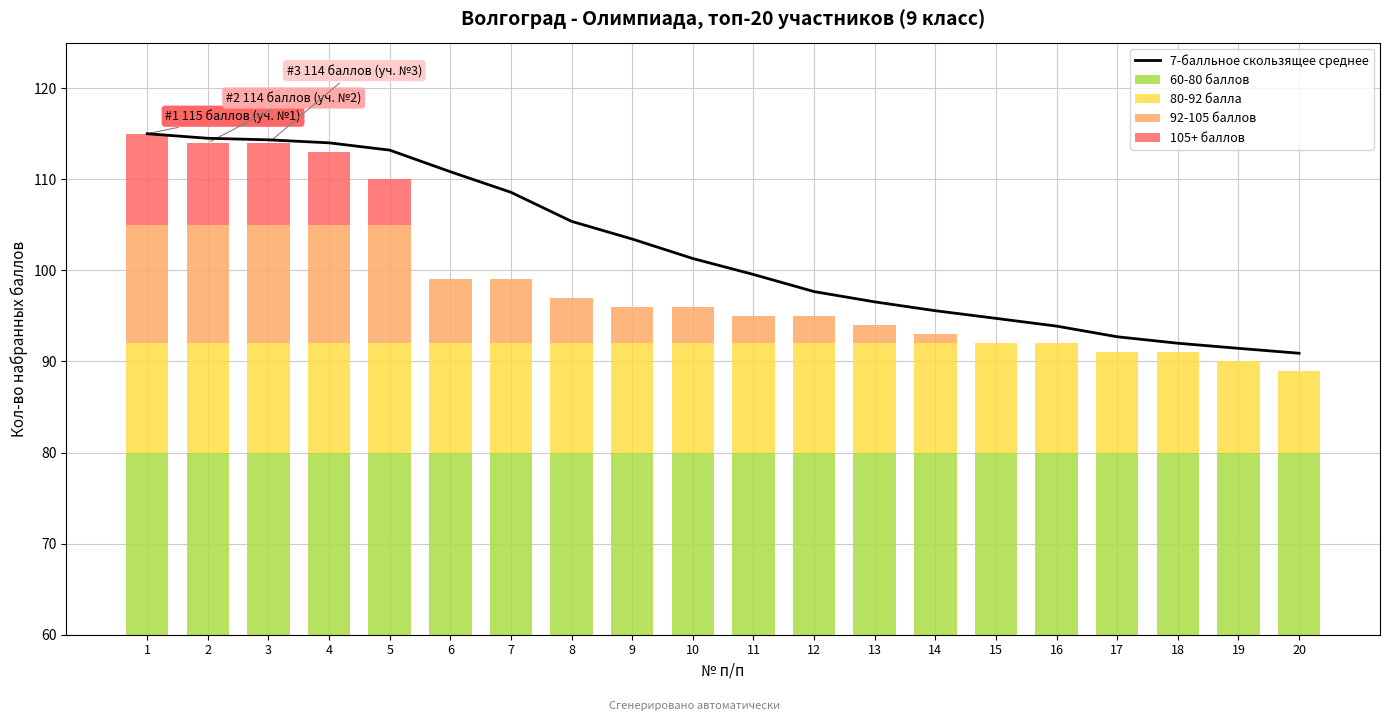

Reading right to left, extract all data points from this chart.

20=90.9	19=91.4	18=92.0	17=92.7	16=93.9	15=94.7	14=95.6	13=96.5	12=97.7	11=99.5	10=101.3	9=103.4	8=105.4	7=108.6	6=110.8	5=113.2	4=114.0	3=114.3	2=114.5	1=115.0